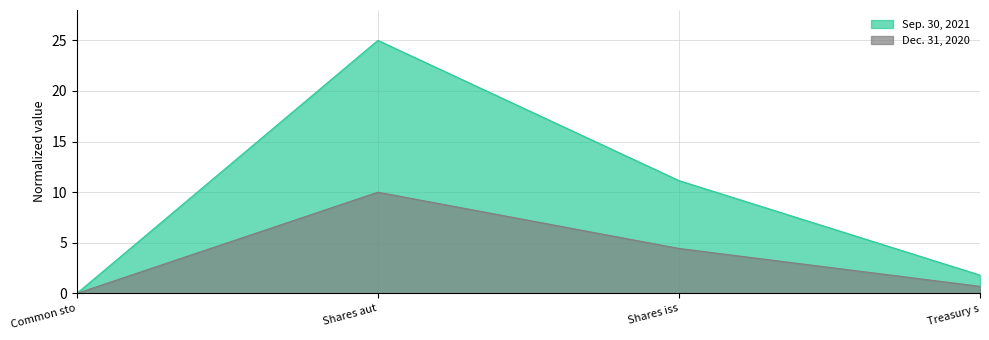

In Sep. 30, 2021, how many points are higher than both neighbors (excluding endpoints)?

1